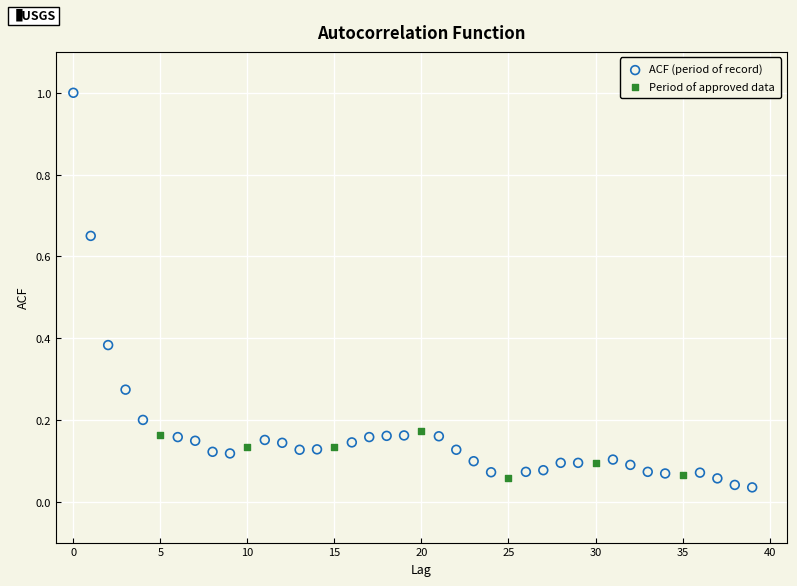

Which series reaches the maximum Y coordinate?

ACF (period of record)